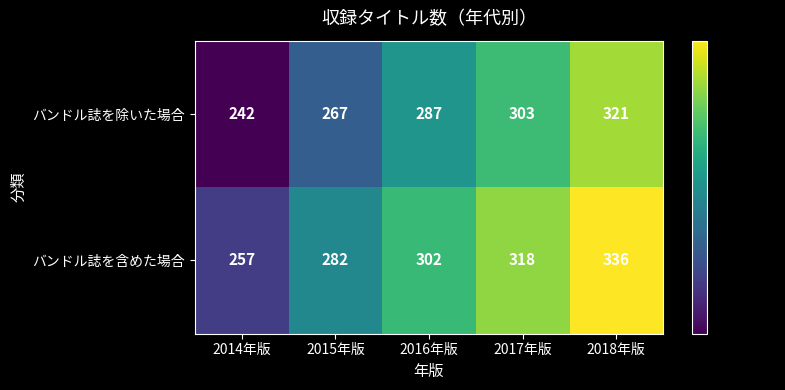

At which category is the sum across all series the highest?

2018年版